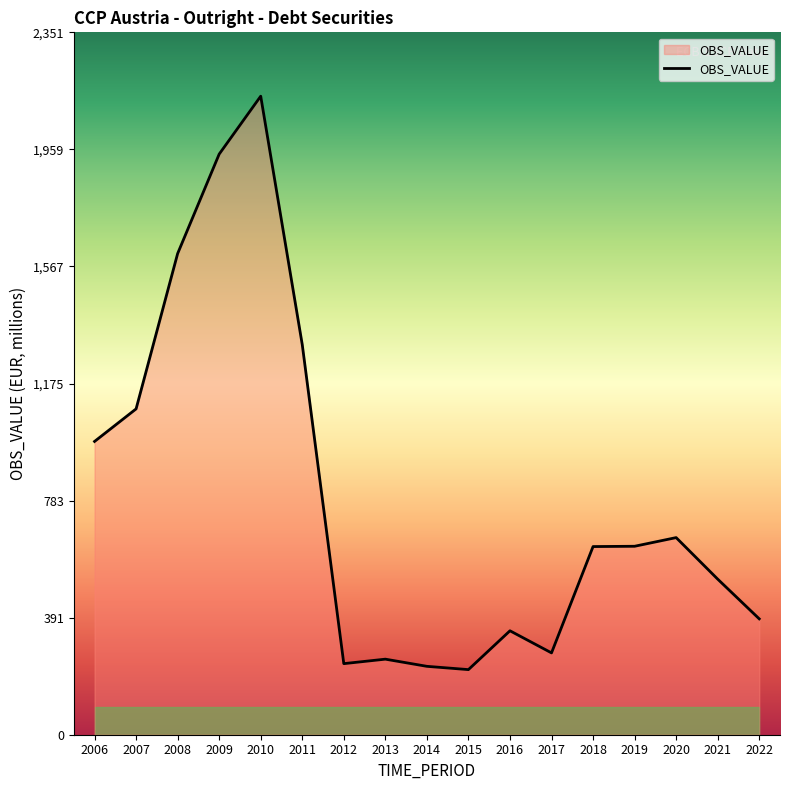

What is the minimum value shown in the chart?

218